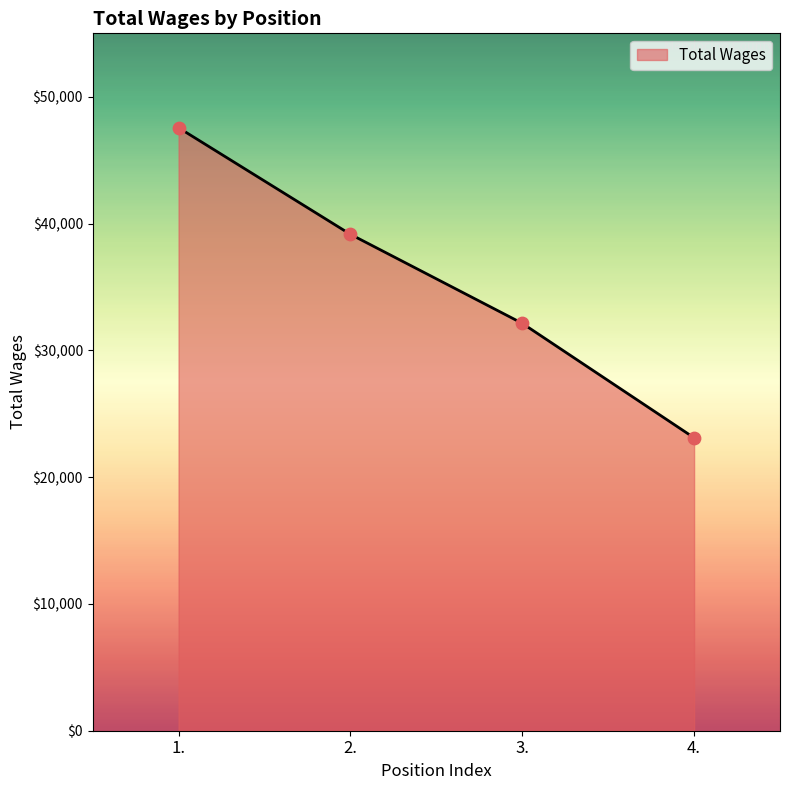

Between 4. and 2., which is larger?

2.